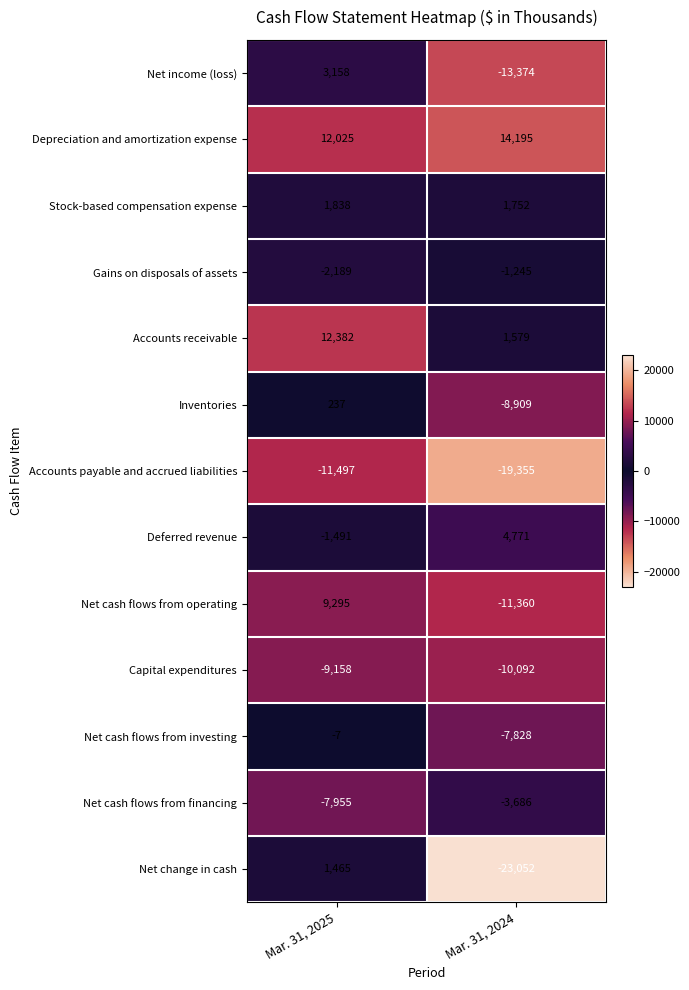

Count the number of data series in this chart.

13